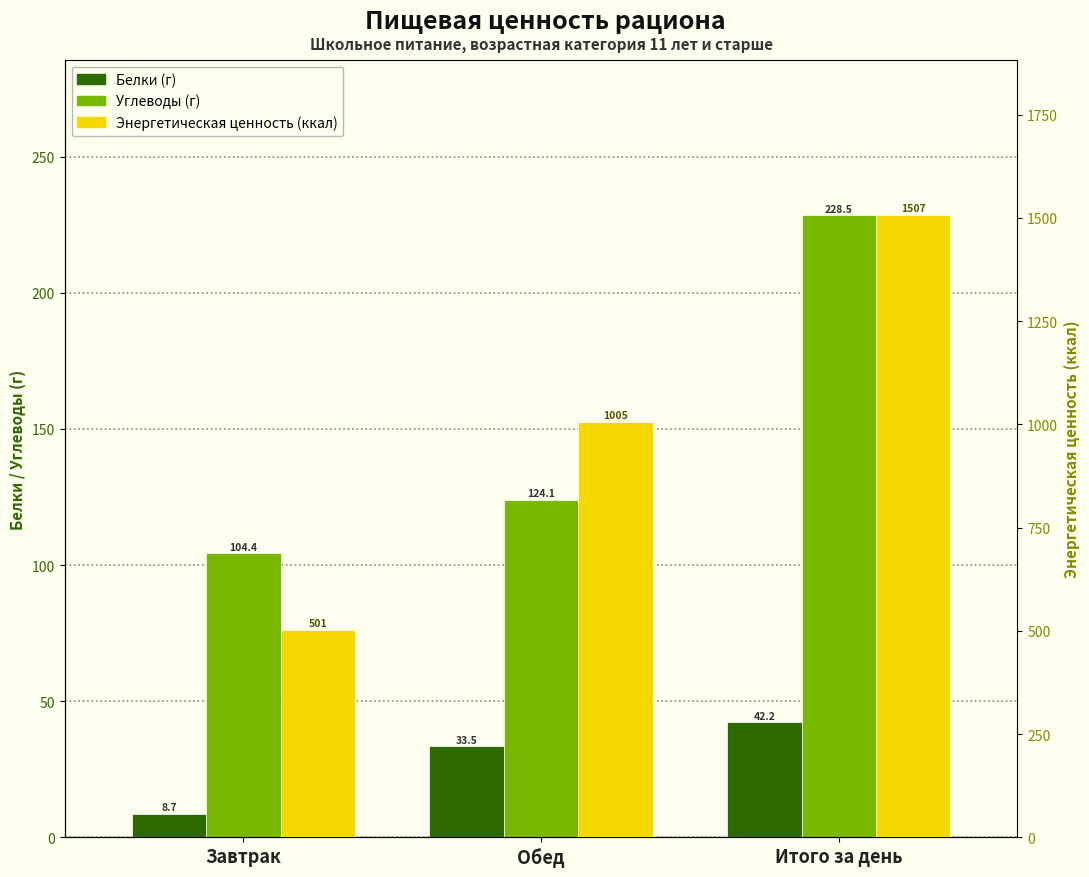

Reading left to right, extract all data points from this chart.

Белки (г): 8.7	33.5	42.2
Углеводы (г): 104.4	124.1	228.5
Энергетическая ценность (ккал): 501.4	1005.3	1506.7